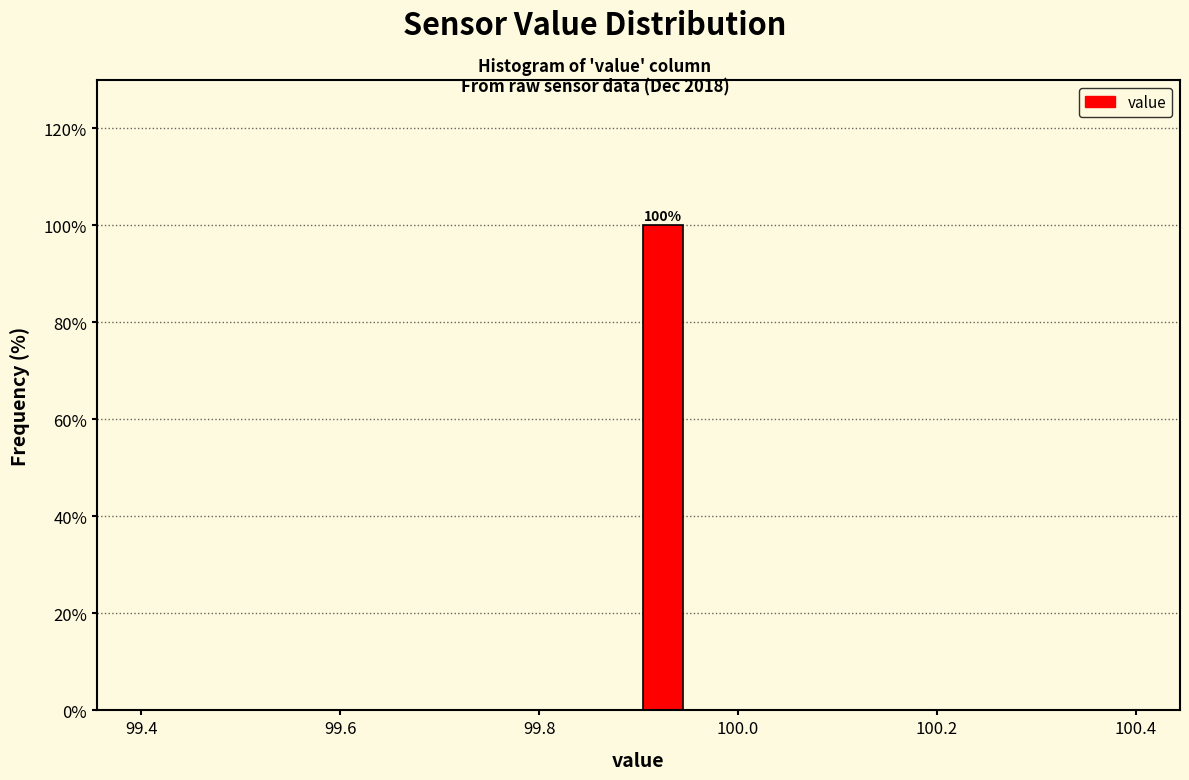

Read against the x-axis, roughly where is the centre of the tallest bar?

99.92